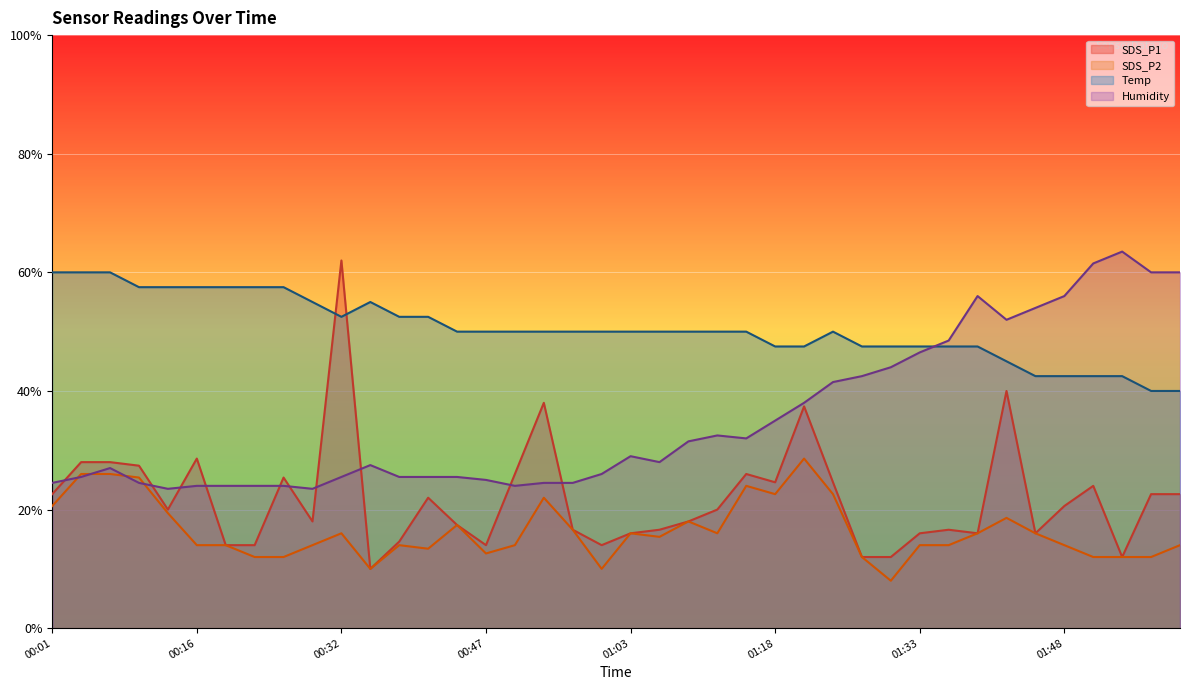

Reading right to left, what are all the values shown in this chart?

SDS_P1: 22.6	22.6	12.0	24.0	20.6	16.0	40.0	16.0	16.6	16.0	12.0	12.0	24.6	37.4	24.6	26.0	20.0	18.0	16.6	16.0	14.0	16.6	38.0	26.0	14.0	17.4	22.0	14.6	10.0	62.0	18.0	25.4	14.0	14.0	28.6	20.0	27.4	28.0	28.0	22.6
SDS_P2: 14.0	12.0	12.0	12.0	14.0	16.0	18.6	16.0	14.0	14.0	8.0	12.0	22.6	28.6	22.6	24.0	16.0	18.0	15.4	16.0	10.0	16.6	22.0	14.0	12.6	17.4	13.4	14.0	10.0	16.0	14.0	12.0	12.0	14.0	14.0	19.4	25.4	26.0	26.0	20.6
Temp: 40.0	40.0	42.5	42.5	42.5	42.5	45.0	47.5	47.5	47.5	47.5	47.5	50.0	47.5	47.5	50.0	50.0	50.0	50.0	50.0	50.0	50.0	50.0	50.0	50.0	50.0	52.5	52.5	55.0	52.5	55.0	57.5	57.5	57.5	57.5	57.5	57.5	60.0	60.0	60.0
Humidity: 60.0	60.0	63.5	61.5	56.0	54.0	52.0	56.0	48.5	46.5	44.0	42.5	41.5	38.0	35.0	32.0	32.5	31.5	28.0	29.0	26.0	24.5	24.5	24.0	25.0	25.5	25.5	25.5	27.5	25.5	23.5	24.0	24.0	24.0	24.0	23.5	24.5	27.0	25.5	24.5